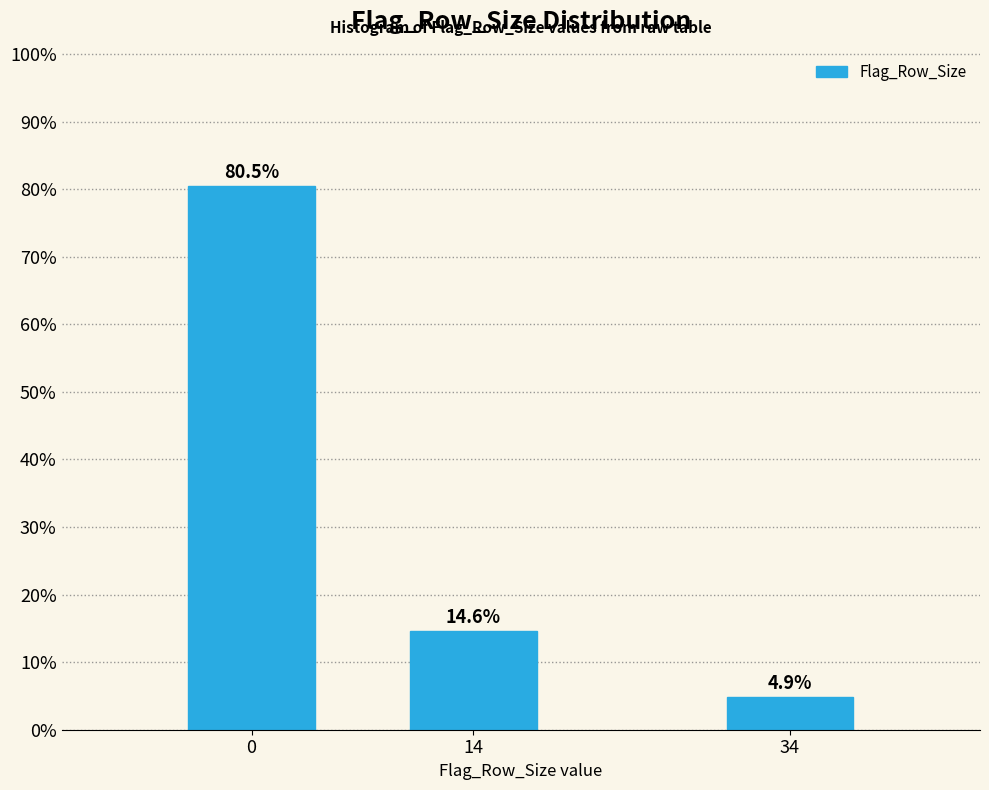

Reading left to right, list all the values displayed in this chart.

80.5	14.6	4.9